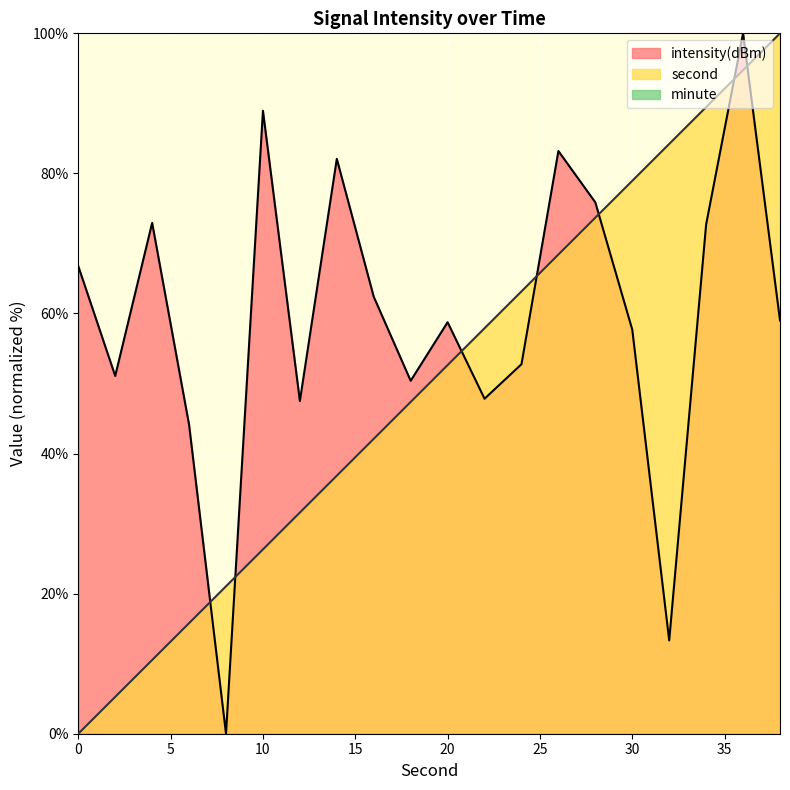

Which label corresponds to the largest value in the chart?

38